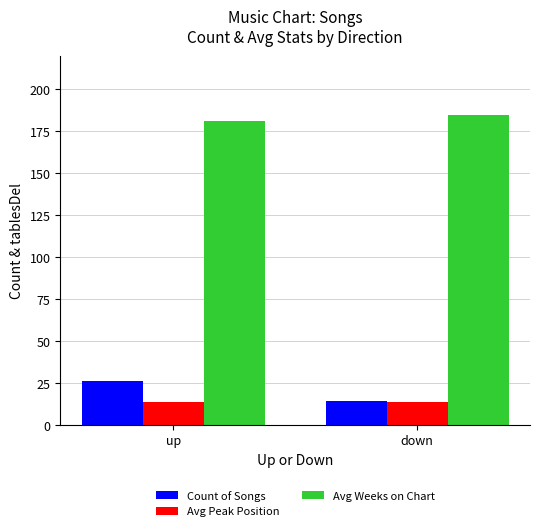

What are all the series names shown in the legend?

Count of Songs, Avg Peak Position, Avg Weeks on Chart